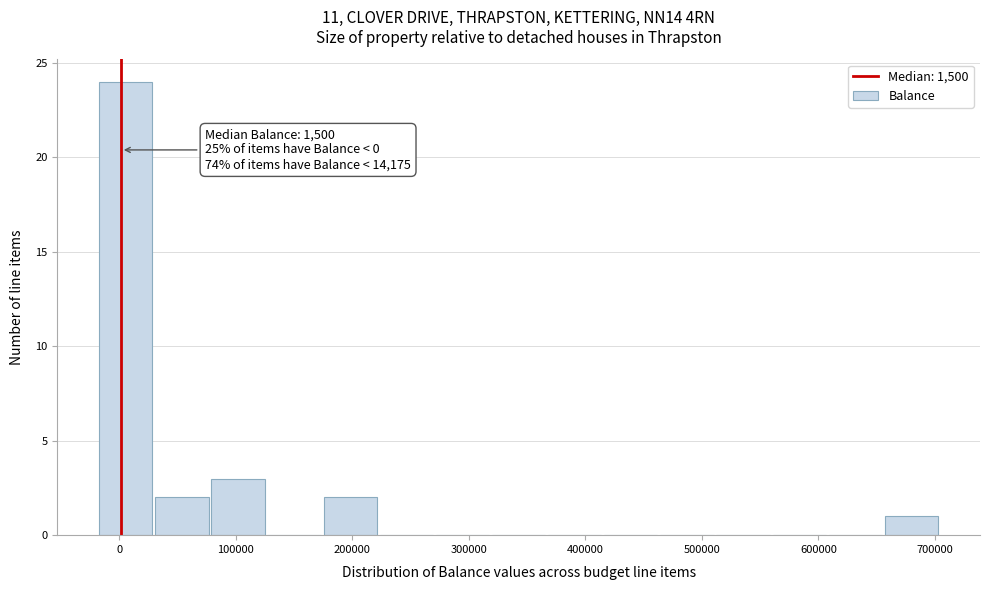

Over which range of the x-axis is the bar tallest?

-20000 to 30000